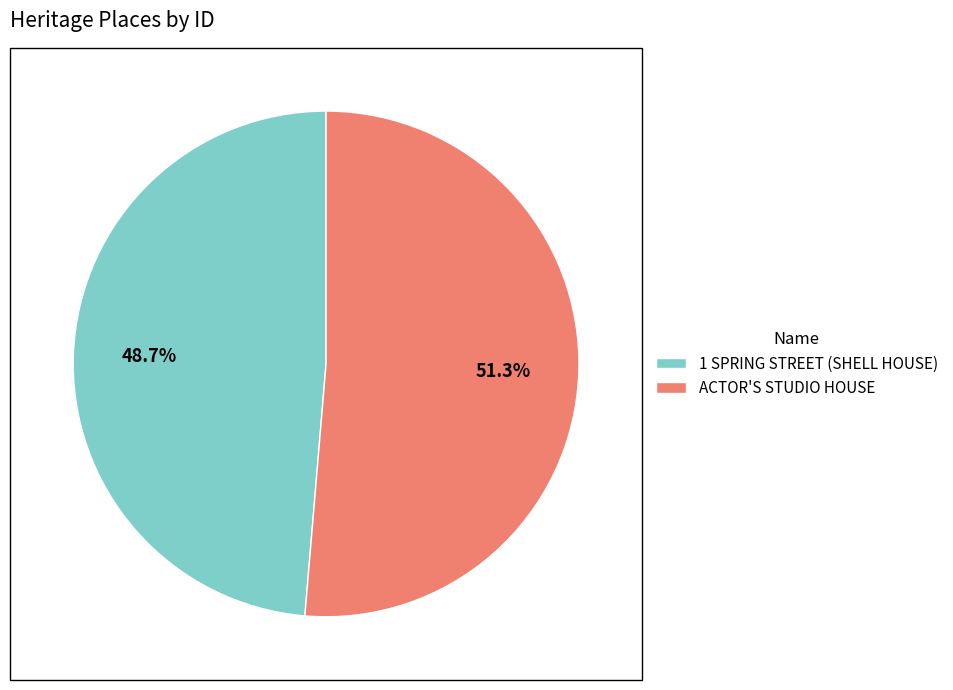

Approximately how many times larger is the value at 1 SPRING STREET (SHELL HOUSE) compared to ACTOR'S STUDIO HOUSE?

0.9